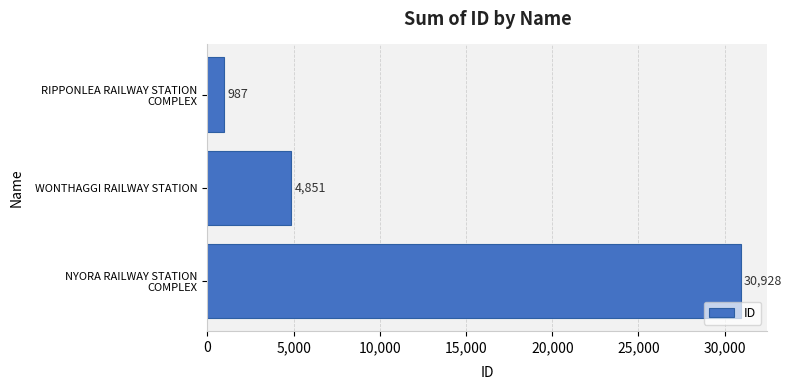

Reading top to bottom, what are all the values shown in this chart?

987	4851	30928